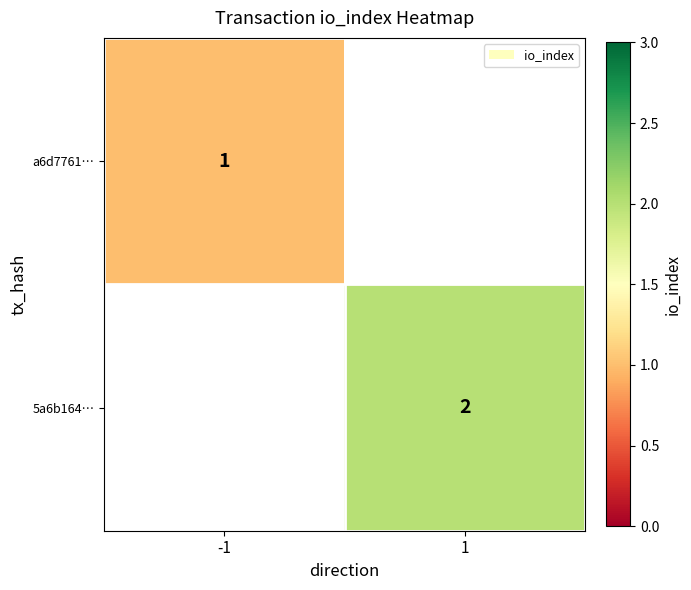

Is it true that 5a6b164… equals 1 at 1?

False